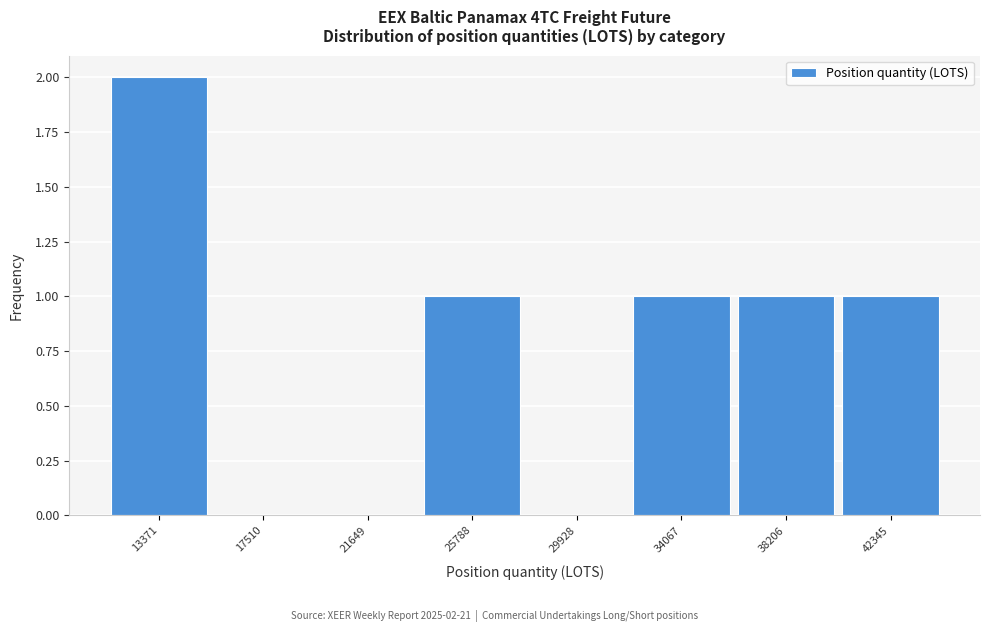

Over which range of the x-axis is the bar tallest?

11500 to 15500